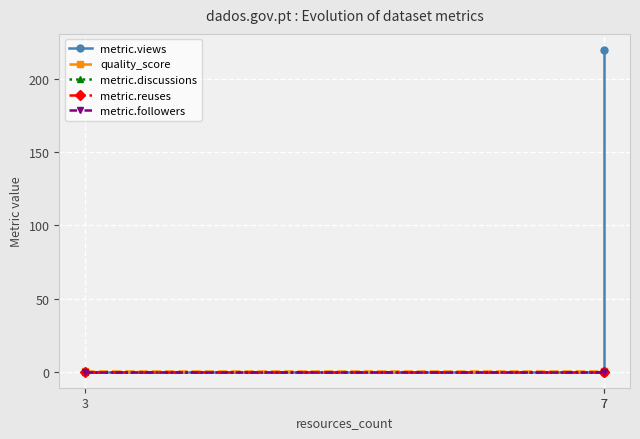

Which category has the highest value across all series?

7